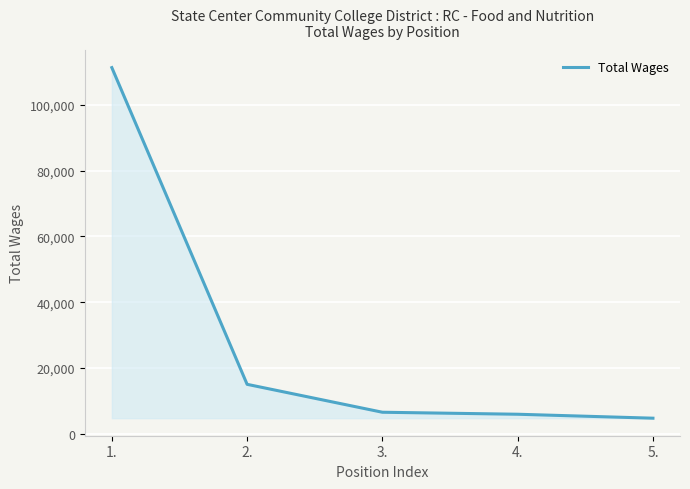

True or false: the data shows 5966 at 4..

True